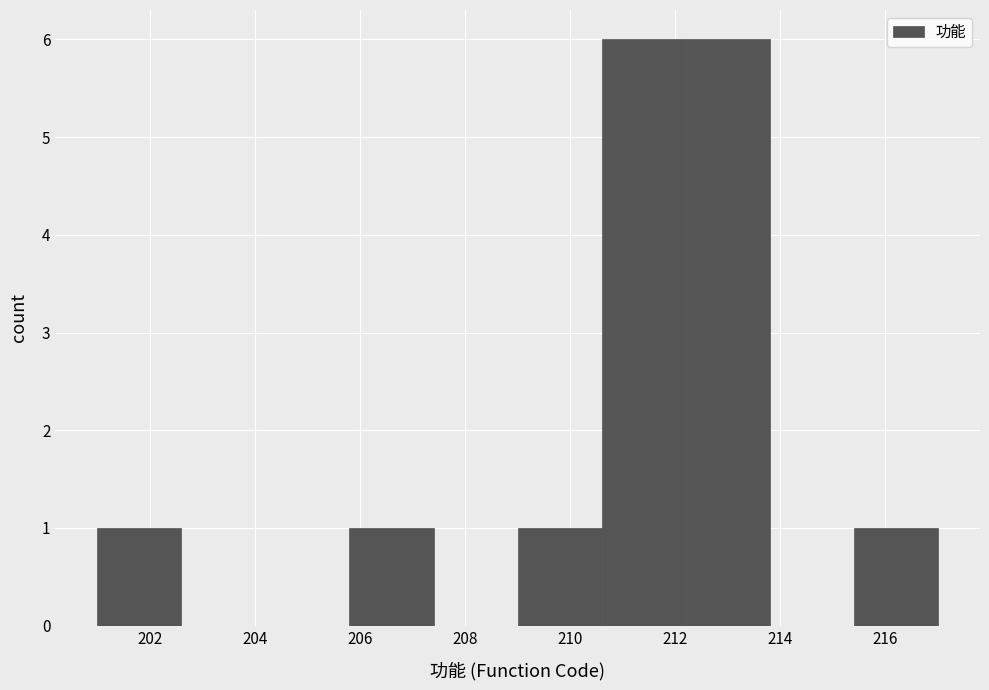

Reading left to right, list every bar in this chart as the range it spans on the x-axis followed by its height. The values are not printed on the chart, so give them approximately, as read against the axis.

201.0 to 202.6: 1
202.6 to 204.2: 0
204.2 to 205.8: 0
205.8 to 207.4: 1
207.4 to 209.0: 0
209.0 to 210.6: 1
210.6 to 212.2: 6
212.2 to 213.8: 6
213.8 to 215.4: 0
215.4 to 217.0: 1